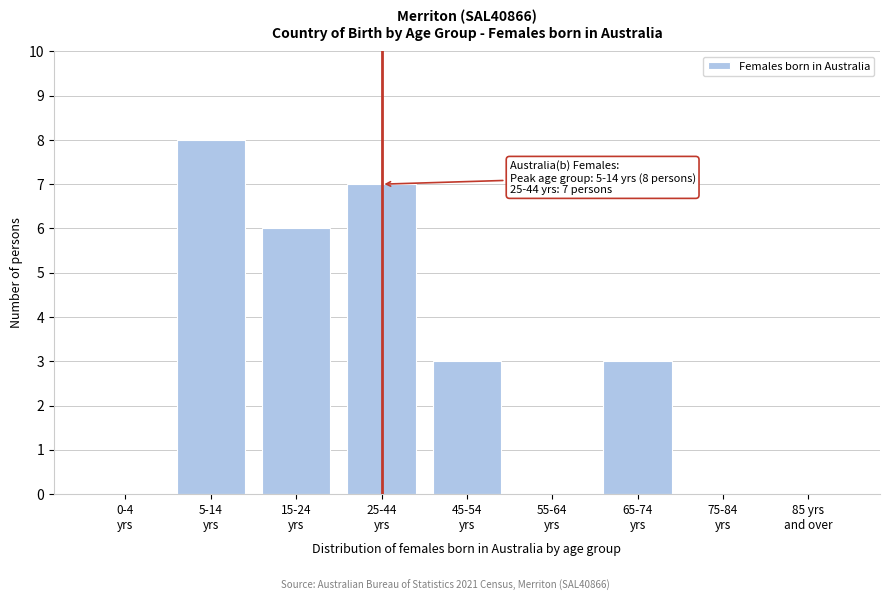

What is the greatest value displayed?

8